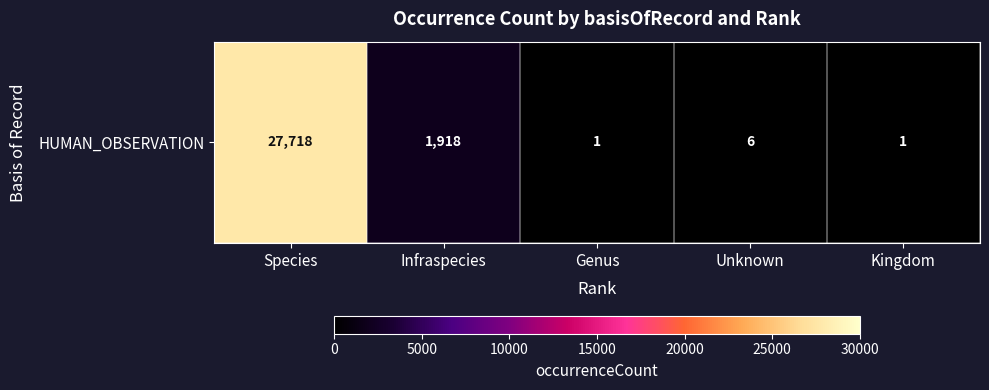

What is the change in value from Species to Unknown?

-27712